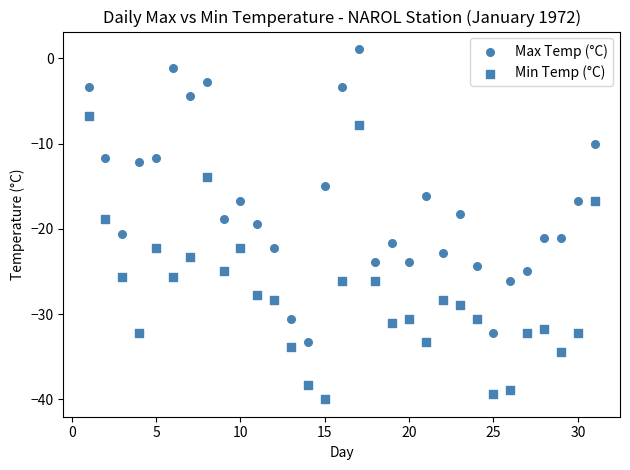

How many points are shown in the scatter plot?

62